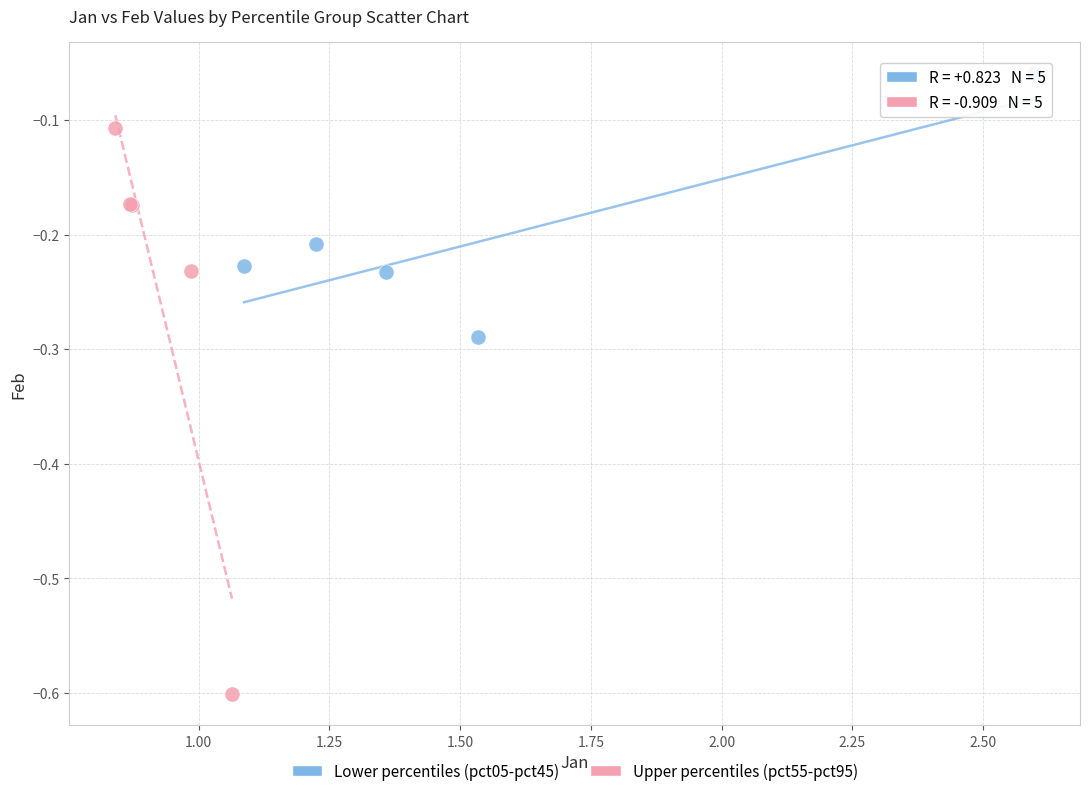

What are all the series names shown in the legend?

Lower percentiles (pct05-pct45), Upper percentiles (pct55-pct95)